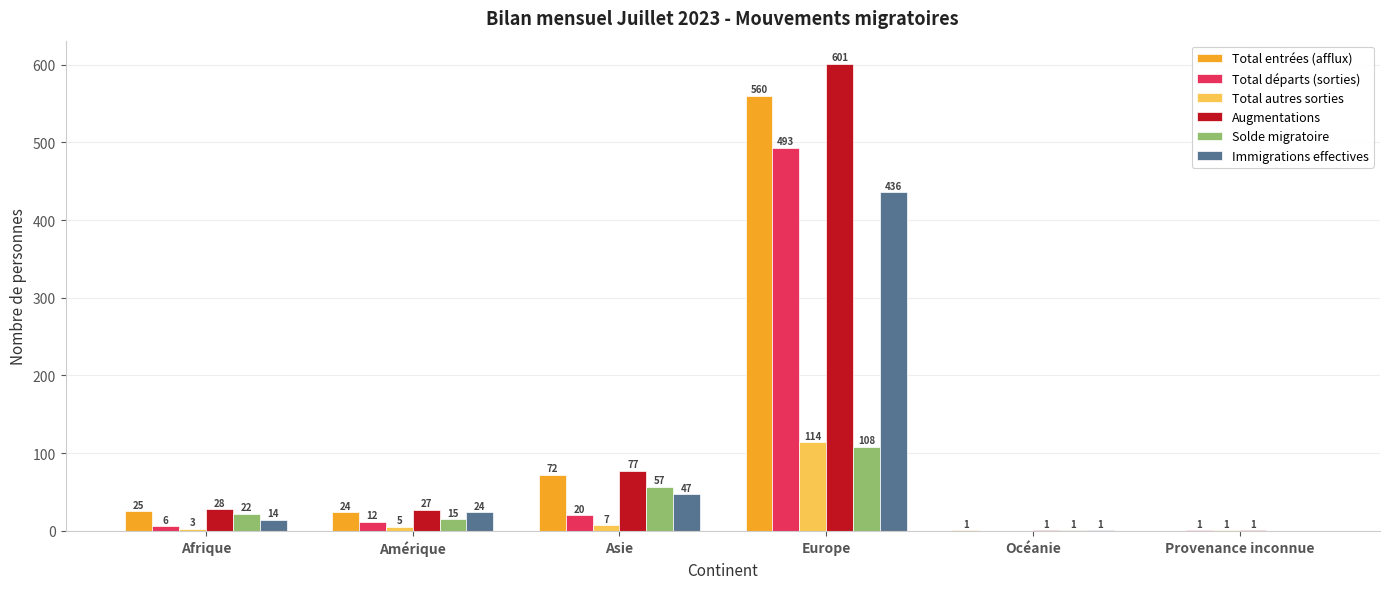

At which label does Augmentations reach its peak?

Europe